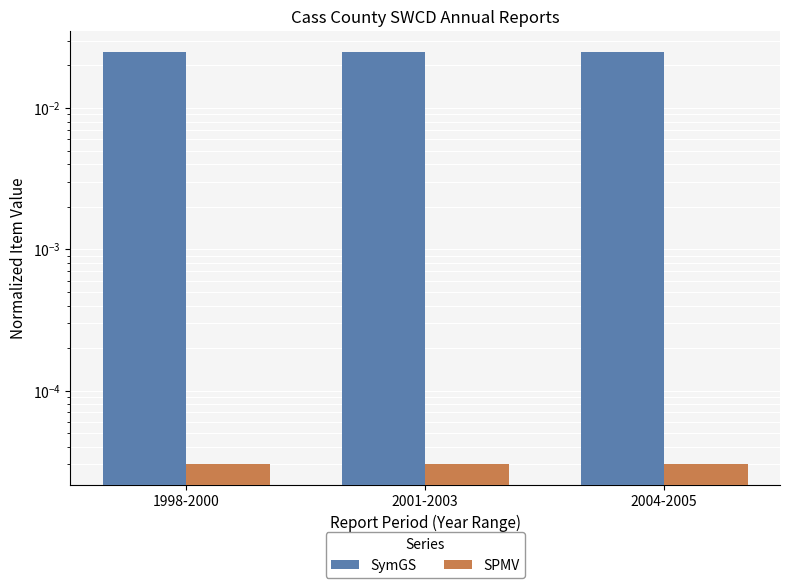

Between 2001-2003 and 2004-2005, which is larger?

2004-2005